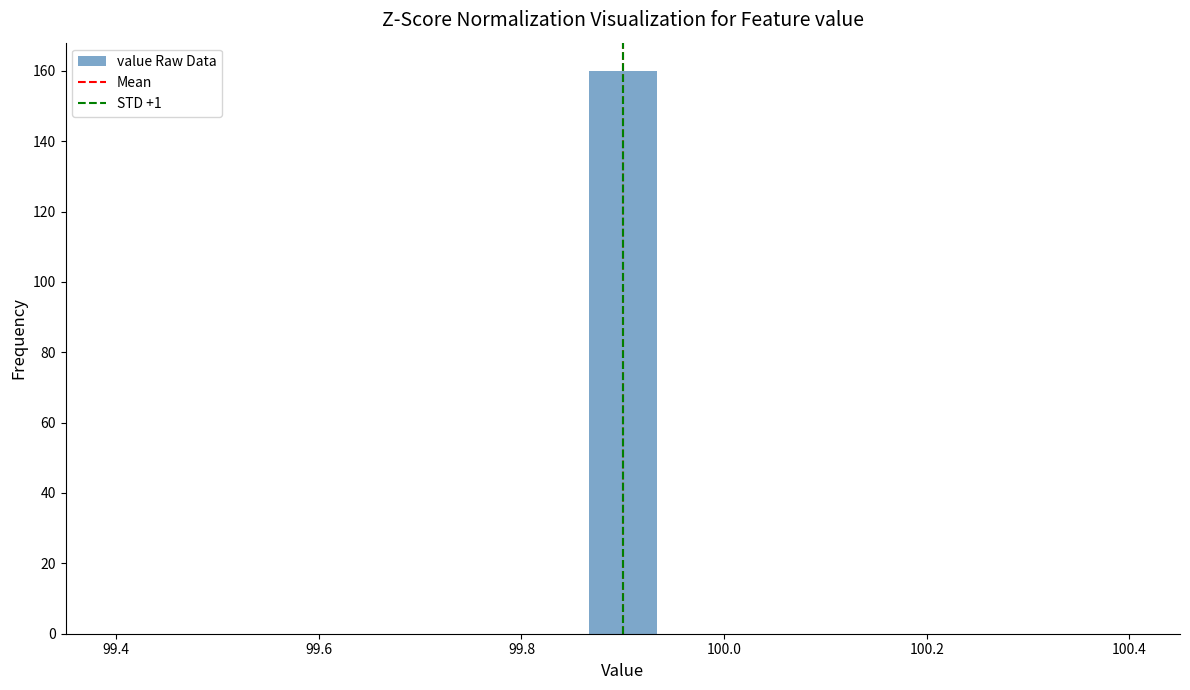

Read against the x-axis, roughly where is the centre of the tallest bar?

99.90